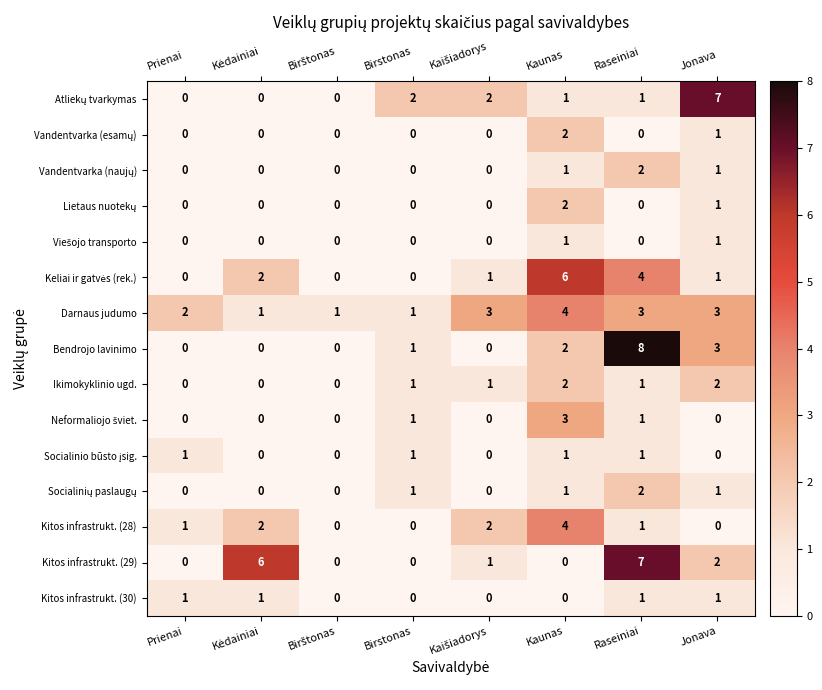

Which category has the highest value across all series?

Raseiniai